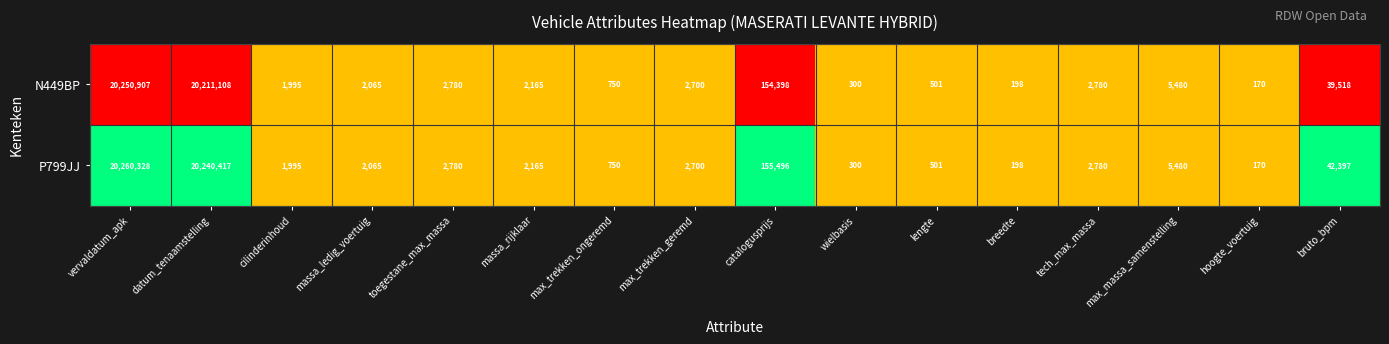

What value does the N449BP series have at massa_rijklaar?

2165